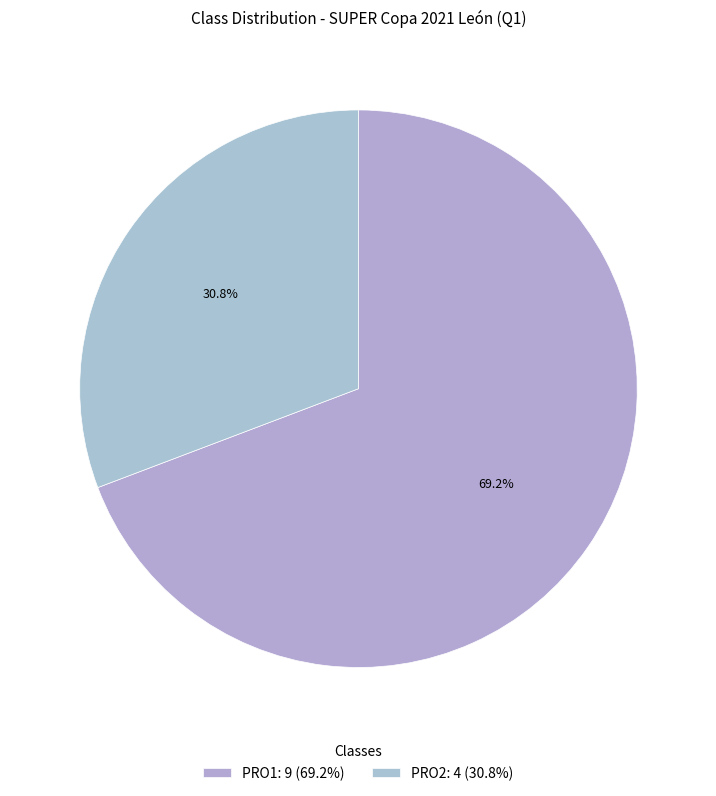

Does PRO1 represent more than half of the total?

Yes